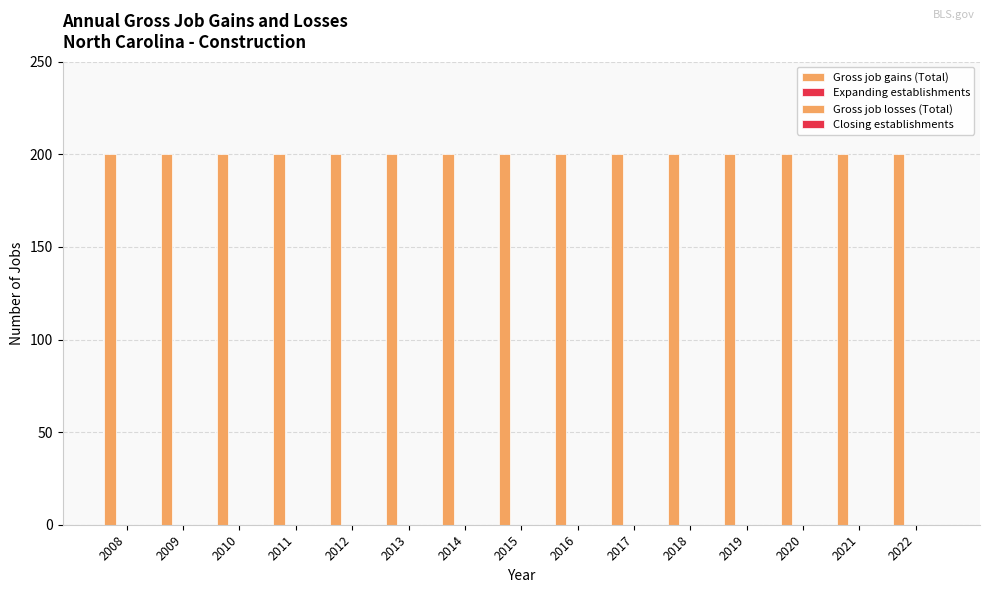

How many bars are there in total?

60